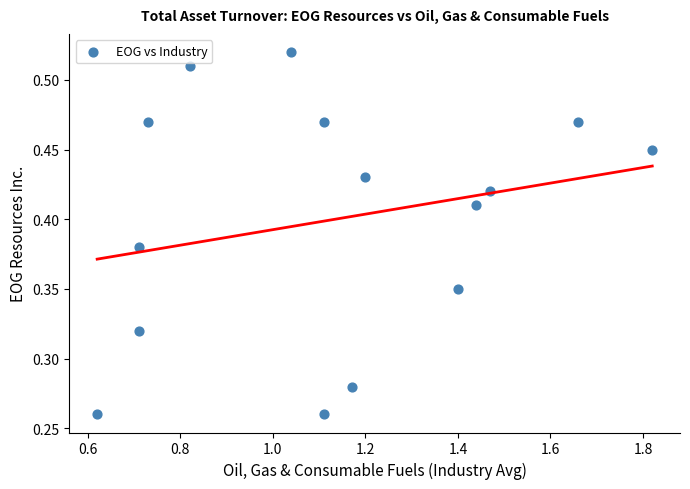

What is the range of X values (max minus min)?

1.2